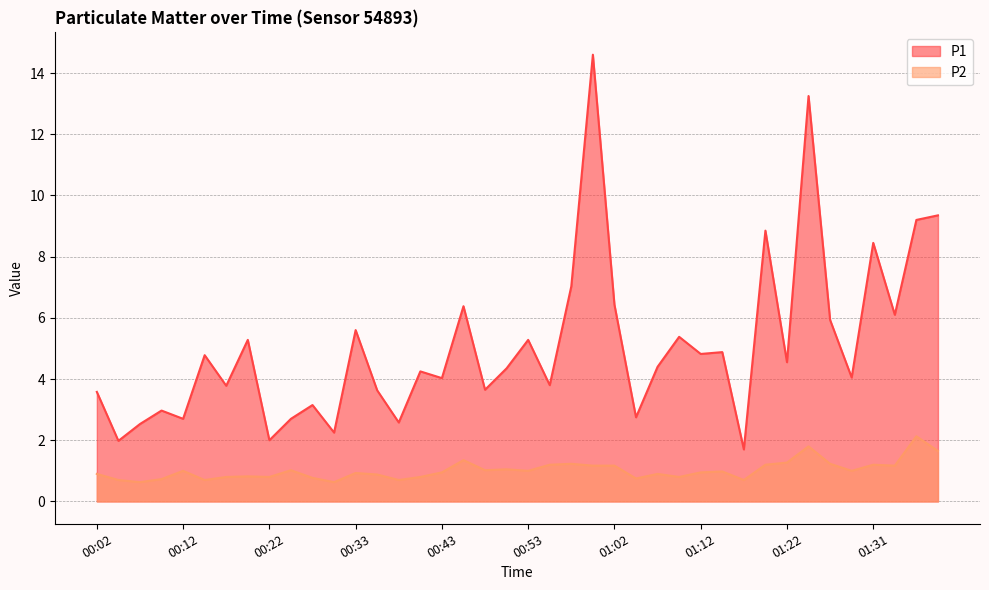

What is the sum of the P2 values at 00:07 and 00:33?

1.6